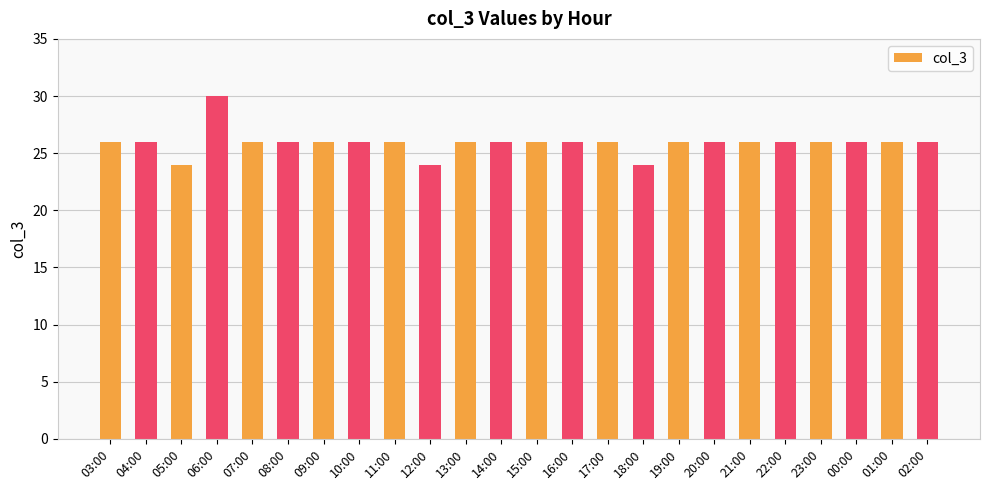

Read the value at 22:00.

26